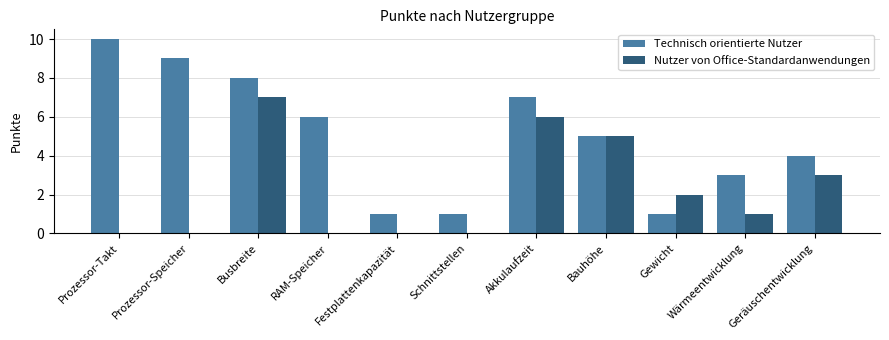

Is the value of Nutzer von Office-Standardanwendungen at RAM-Speicher greater than the value of Technisch orientierte Nutzer at RAM-Speicher?

No